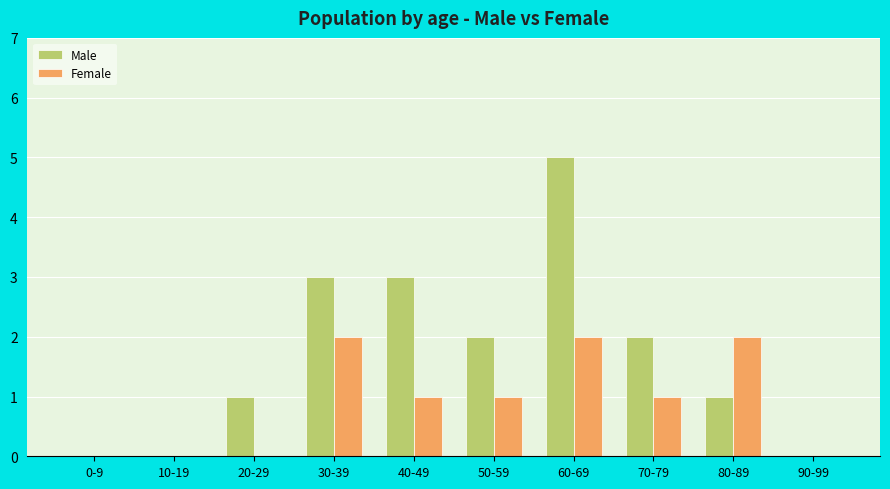

At which label does Female first exceed 1?

30-39